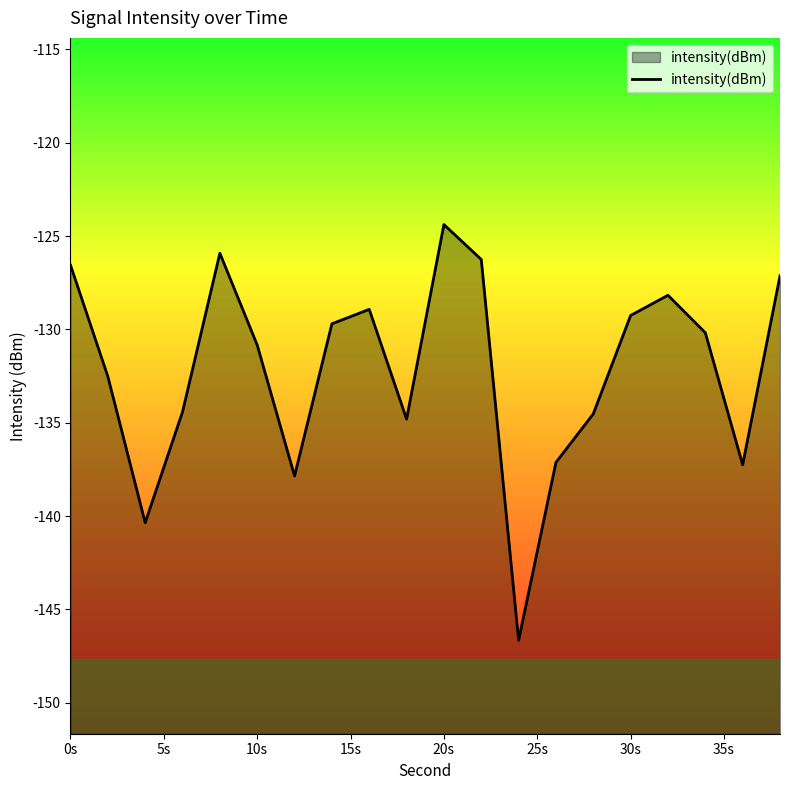

How many points are lower than both their immediate neighbors (excluding endpoints)?

5